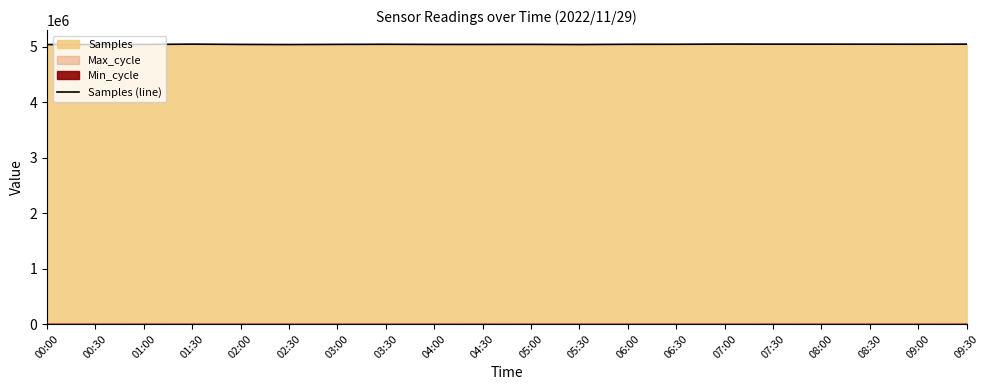

What is the change in value from 00:30 to 03:30?

+4241